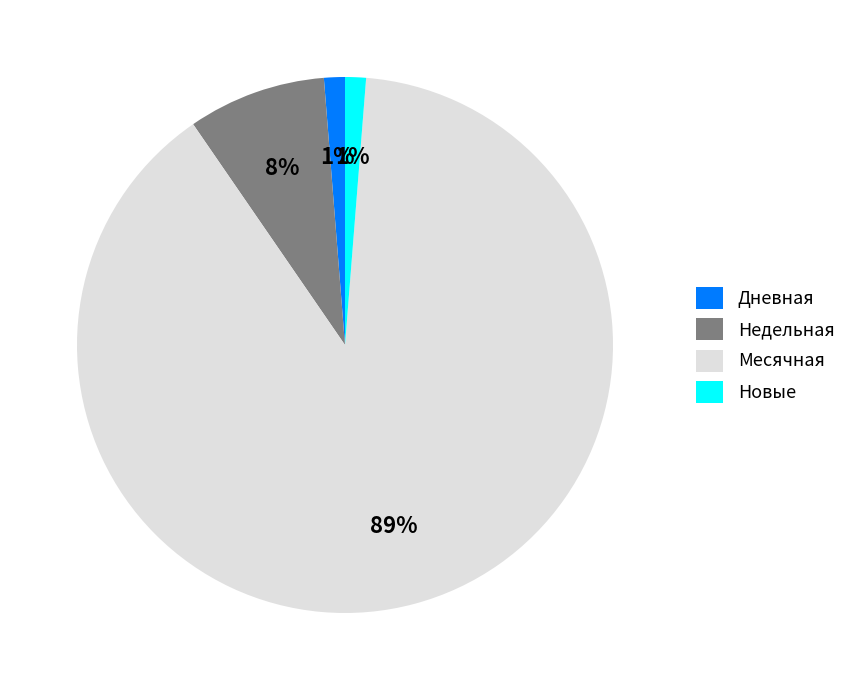

How many segments does this pie chart have?

4